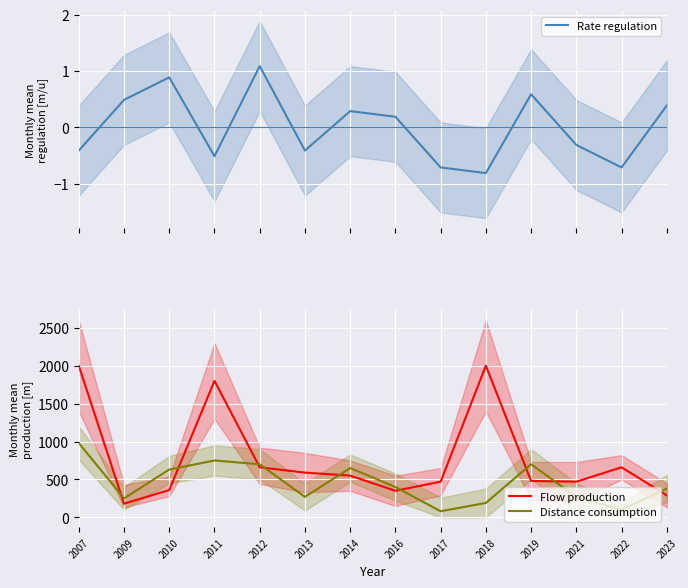

What is the maximum value shown in the chart?

2000.0